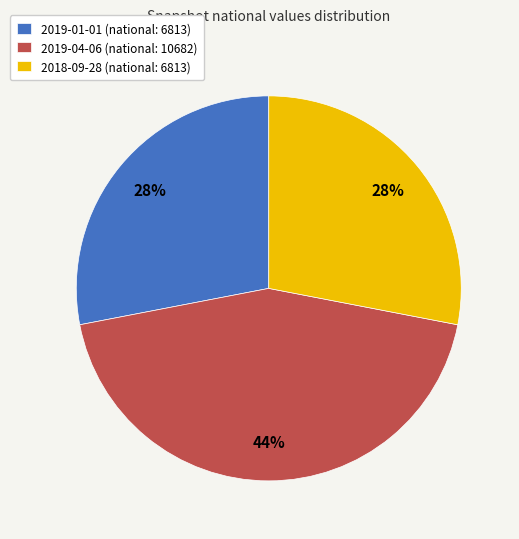

Count the number of slices in the pie.

3